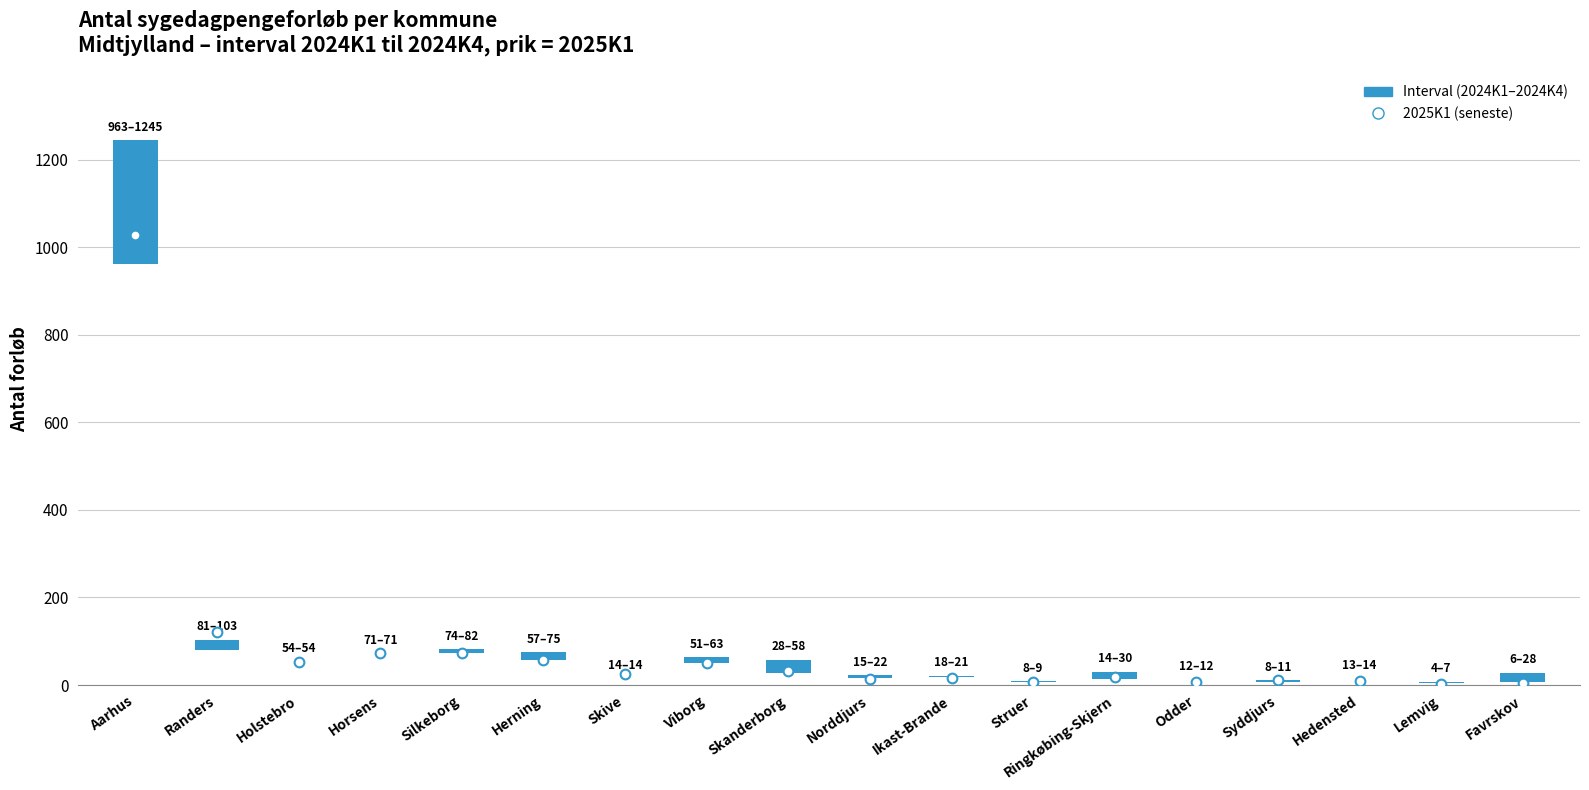

Reading left to right, extract all data points from this chart.

antal_2024K1: 963	81	54	71	74	75	14	51	58	15	18	9	14	12	8	13	7	6
antal_2024K4: 1245	103	54	71	82	57	14	63	28	22	21	8	30	12	11	14	4	28
antal_2025K1: 1028	121	52	73	73	57	25	50	31	14	16	7	19	7	11	9	2	5